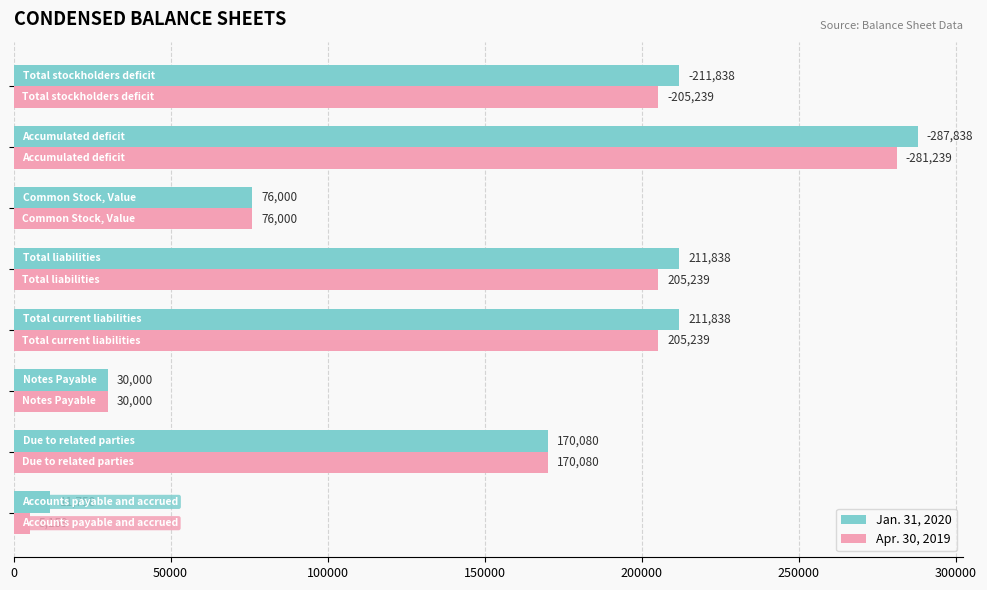

At how many categories does at least one series exceed 27128?

7